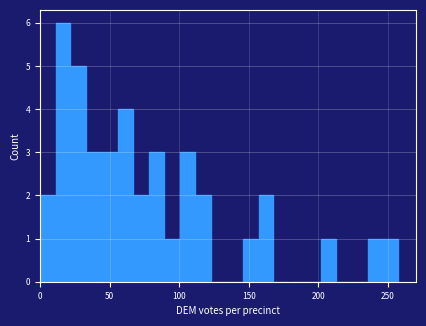

Around what value on the x-axis is the tallest bar? Give the approximate position of its centre, as read against the axis.

15